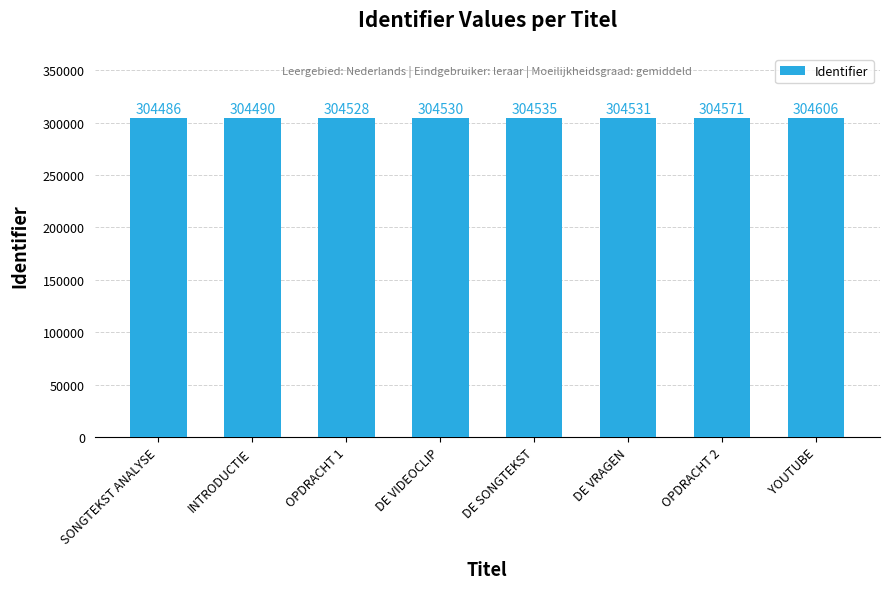

How many bars are there in total?

8